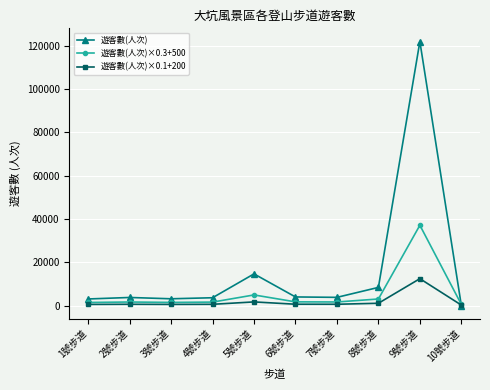

At which category does the chart reach its peak across all series?

9號步道